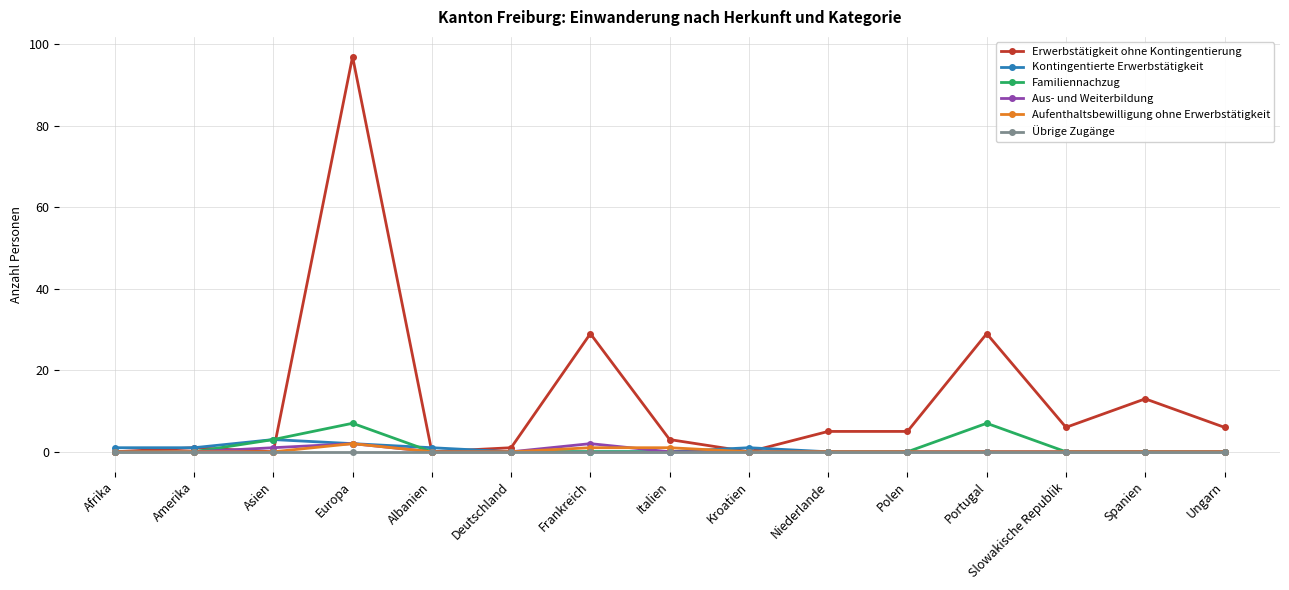

What position from the left is Ungarn?

15